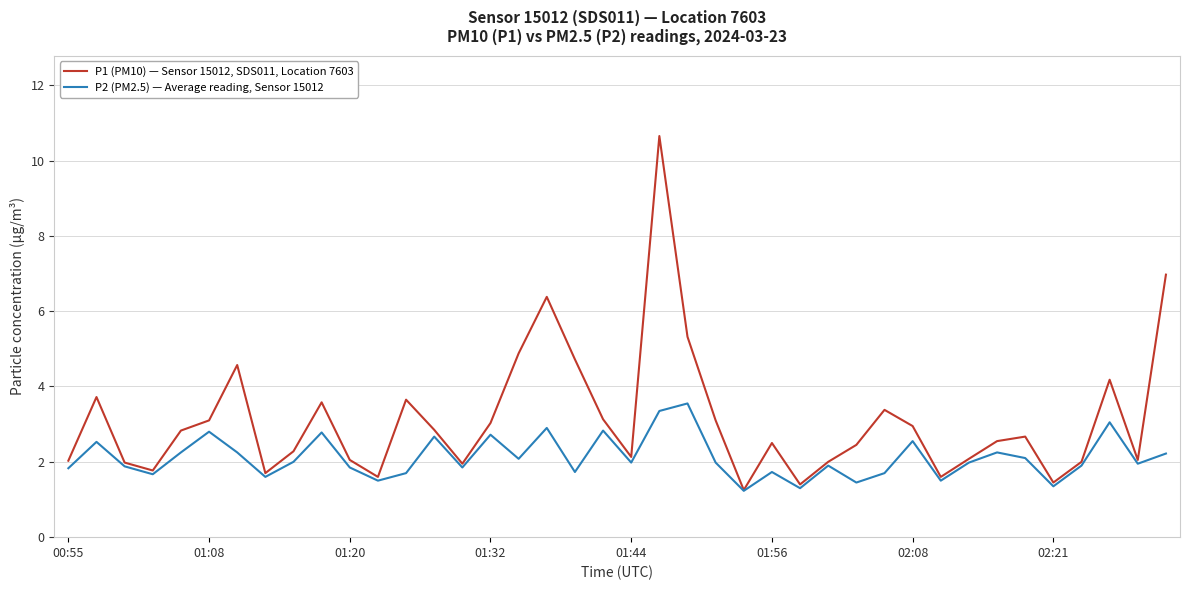

List the series in order of their overall mean, highest first.

P1 (PM10) — Sensor 15012, SDS011, Location 7603, P2 (PM2.5) — Average reading, Sensor 15012